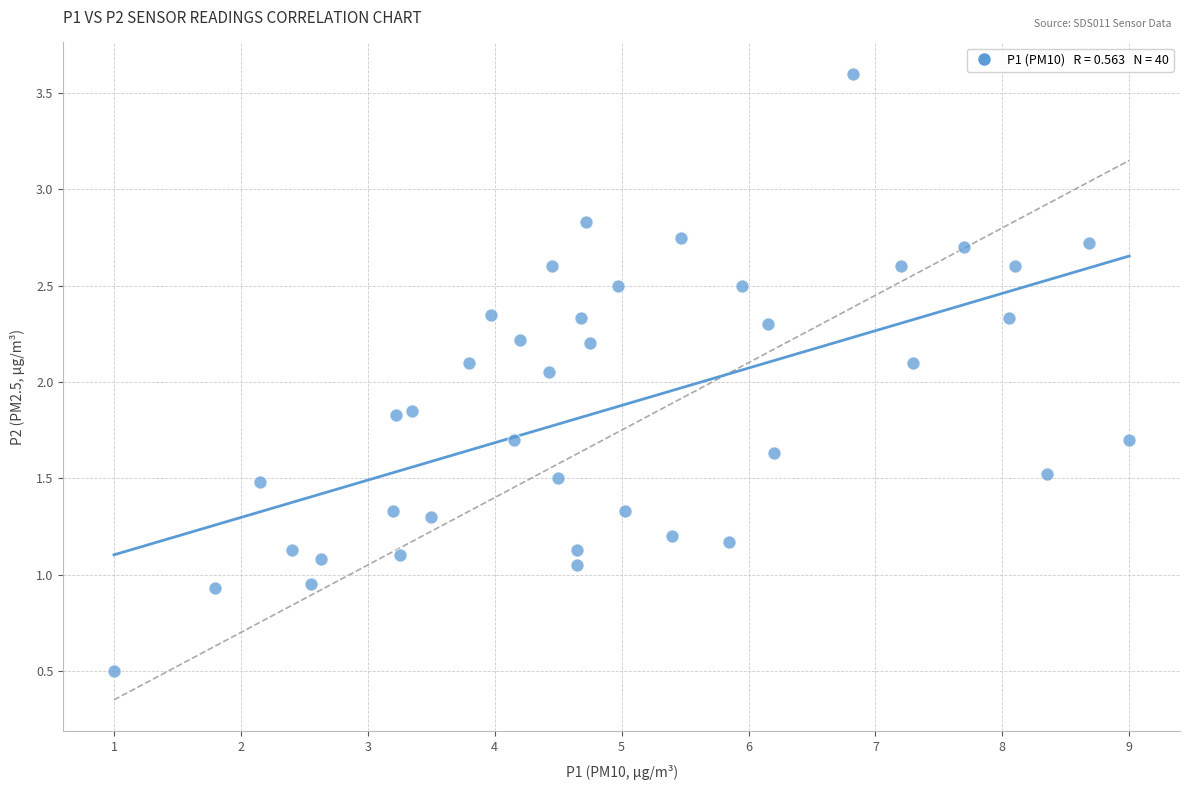

What is the range of Y values (max minus min)?

3.1